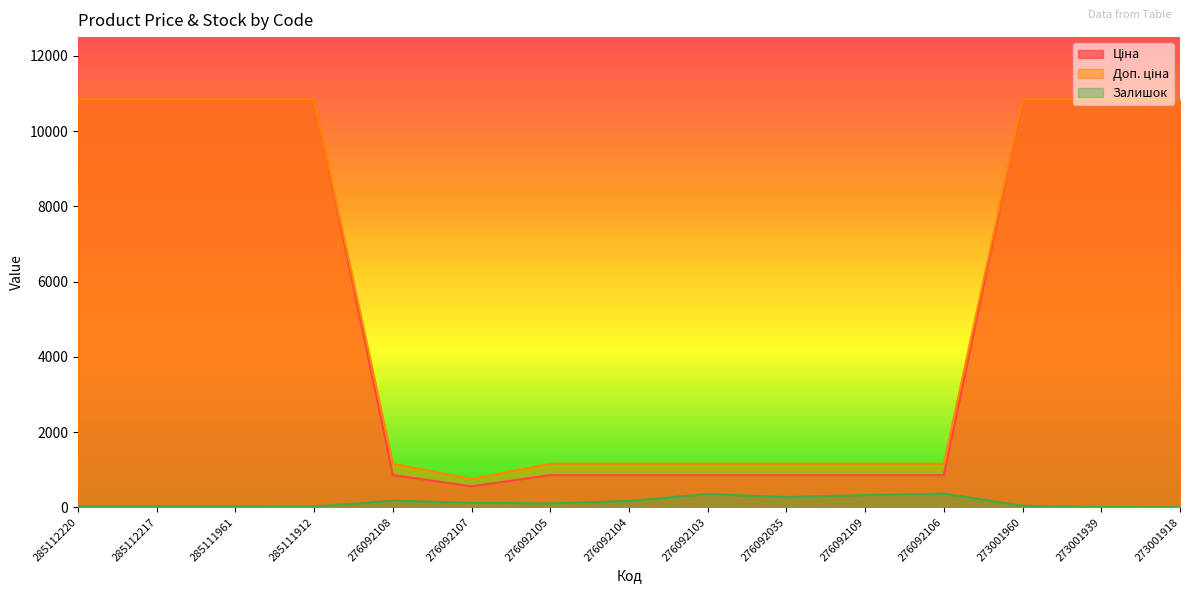

List the labels in order of Ціна value, smallest first.

276092107, 276092108, 276092105, 276092104, 276092103, 276092035, 276092109, 276092106, 285112220, 285112217, 285111961, 285111912, 273001960, 273001939, 273001918